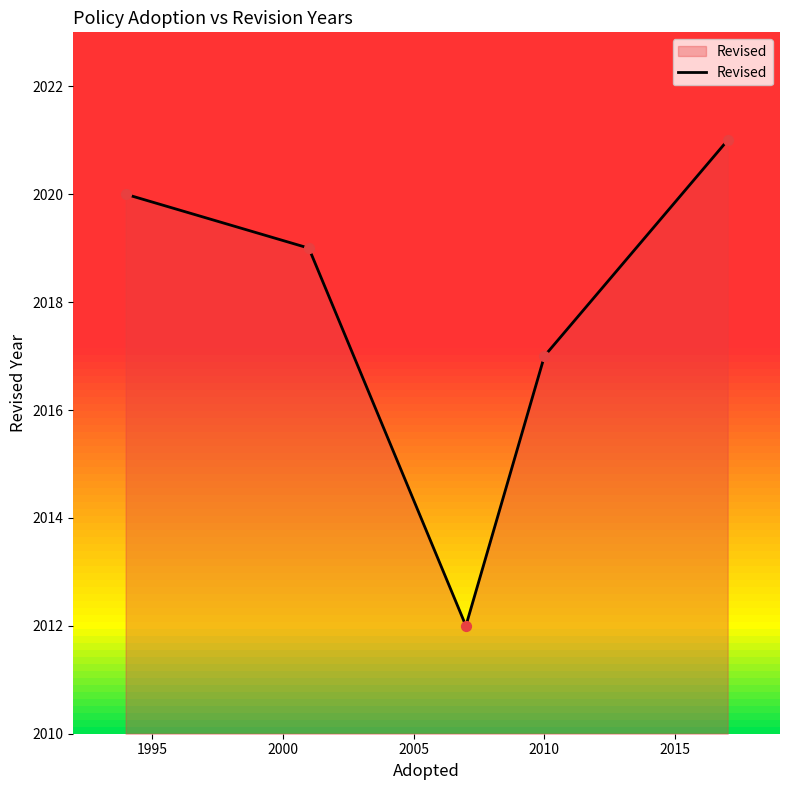

What is the minimum value shown in the chart?

2012